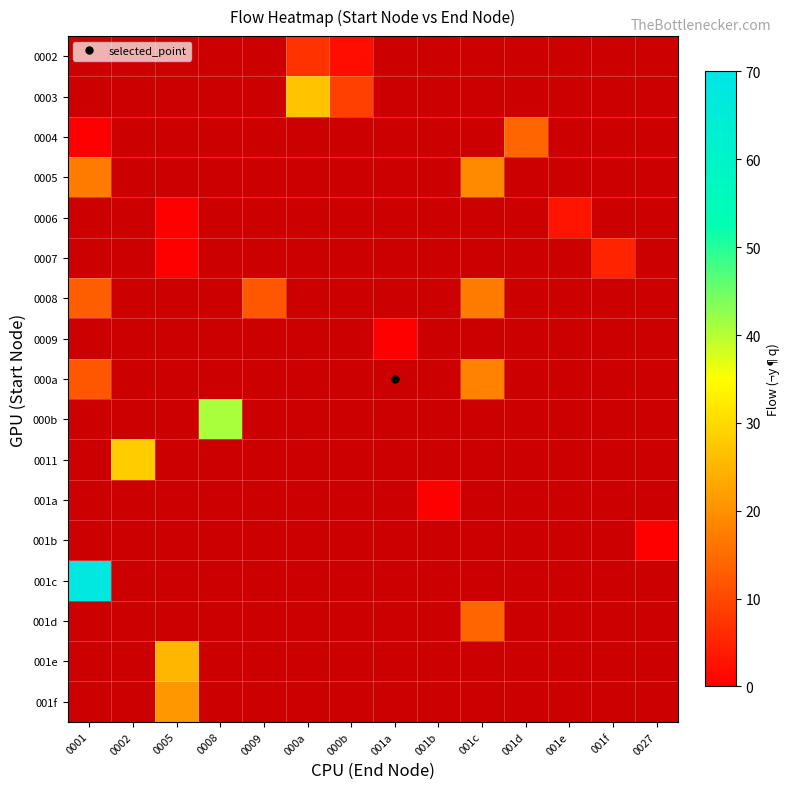

What is the difference between the highest and lowest values at 000b?

7.0